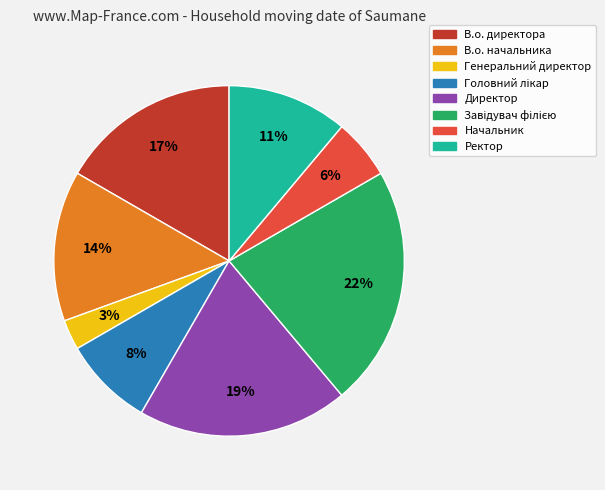

What percentage is the Начальник slice, to the nearest percent?

6%